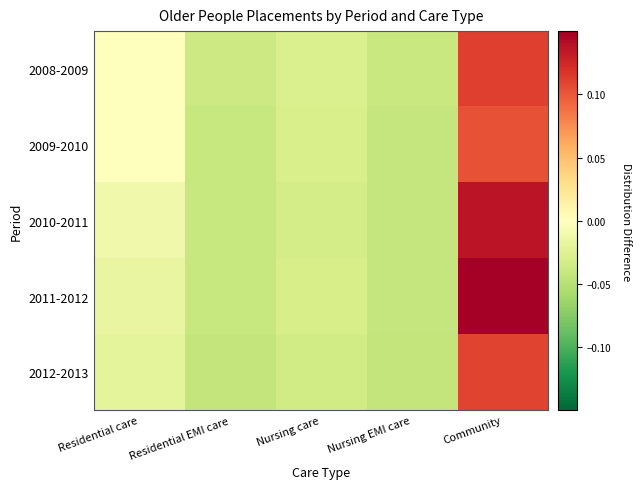

At which category does the chart reach its peak across all series?

Community